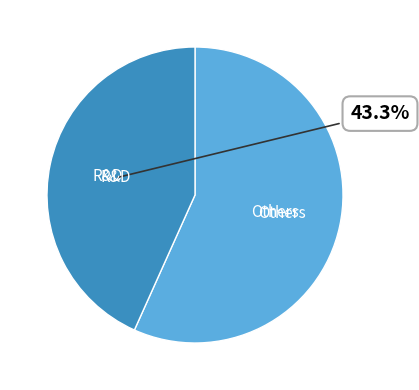

Which has a higher value, R&D or Others?

Others